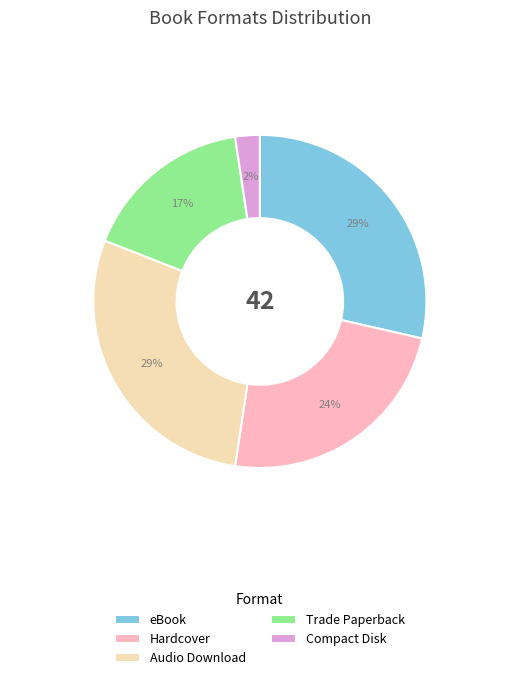

Count the number of slices in the pie.

5